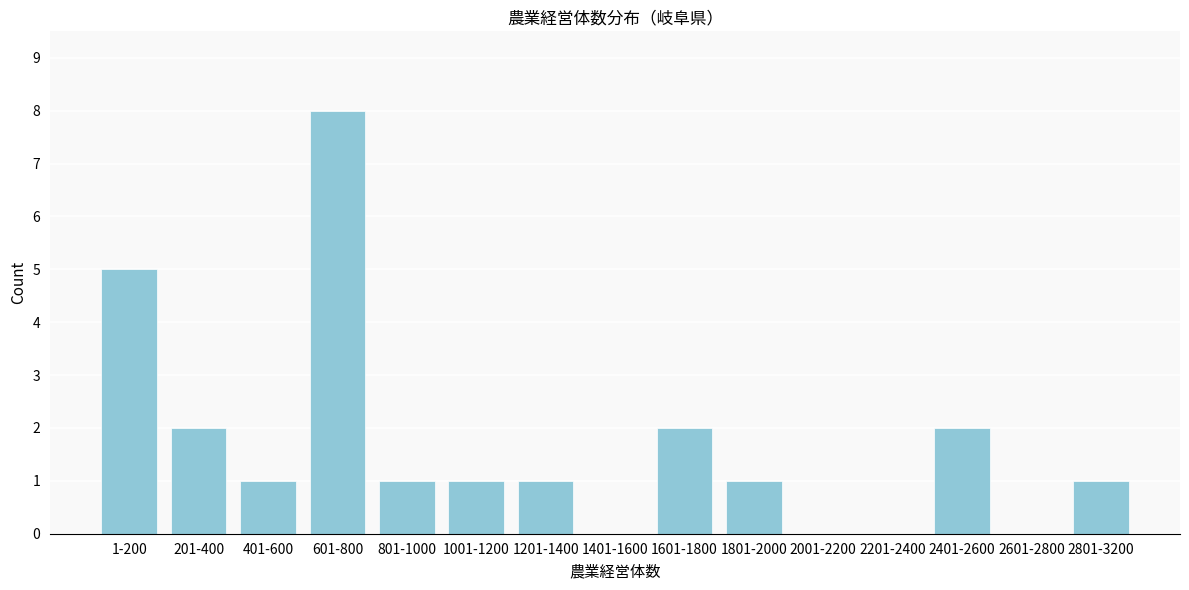

Reading left to right, what are all the values shown in this chart?

1-200=5	201-400=2	401-600=1	601-800=8	801-1000=1	1001-1200=1	1201-1400=1	1401-1600=0	1601-1800=2	1801-2000=1	2001-2200=0	2201-2400=0	2401-2600=2	2601-2800=0	2801-3200=1